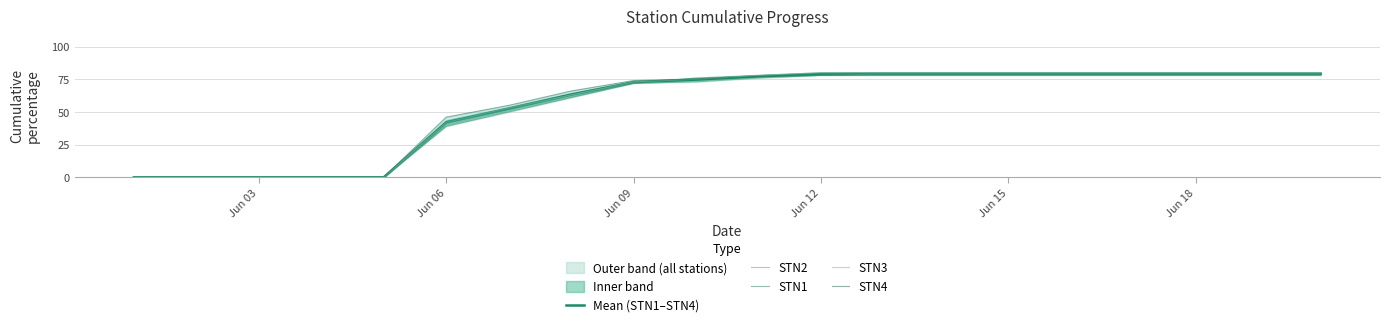

True or false: STN1 and STN2 intersect in this chart.

False